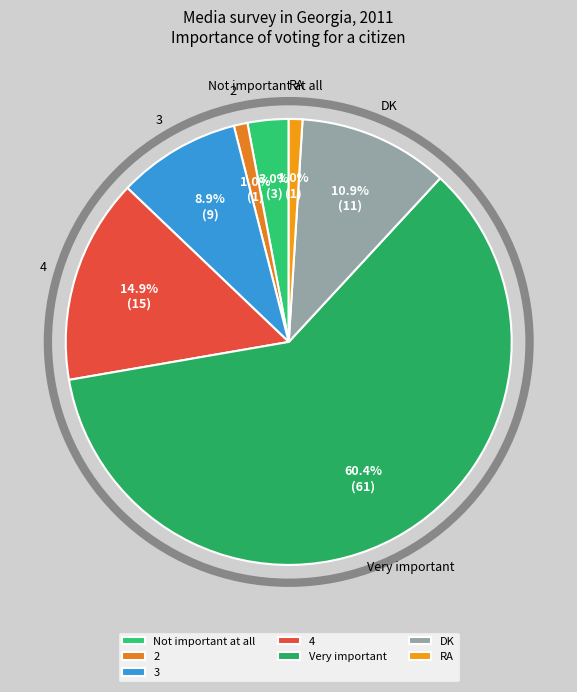

To the nearest percent, what is the average slice percentage?

14%